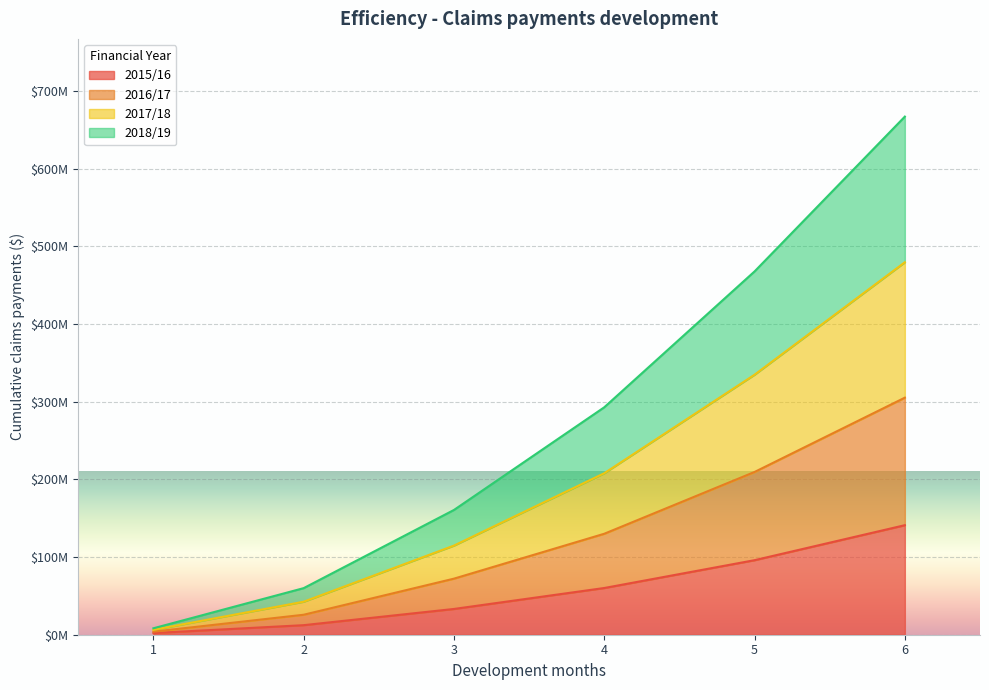

What is the approximate value of 2015/16 at 2?

12304913.2